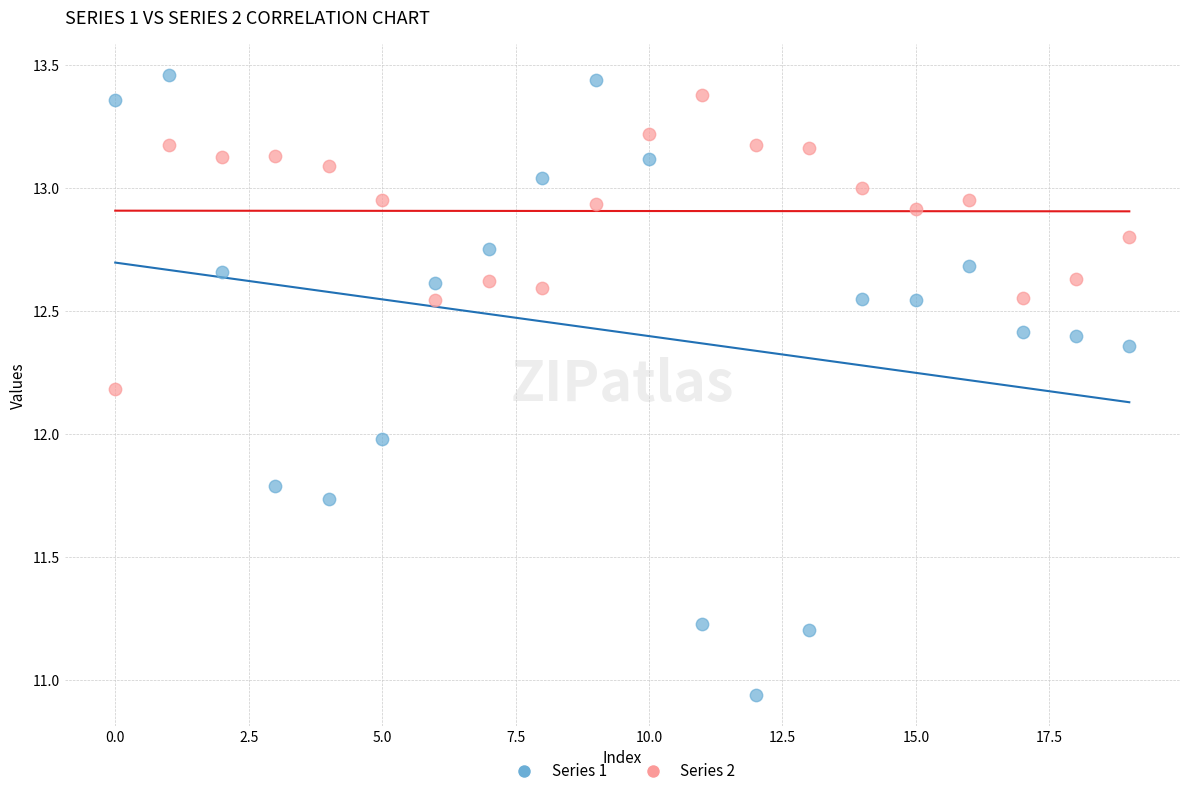

Across all data points, what is the range of Y values (max minus min)?

2.5